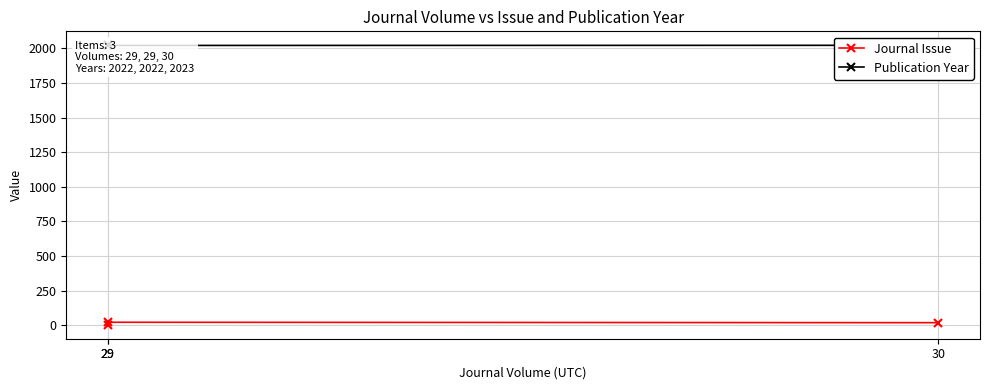

List the series in order of their peak value, lowest first.

Journal Issue, Publication Year